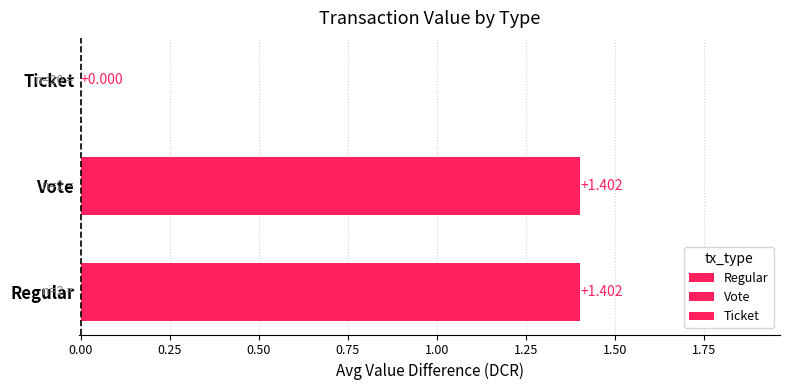

What is the difference between the second highest and minimum values?

1.4